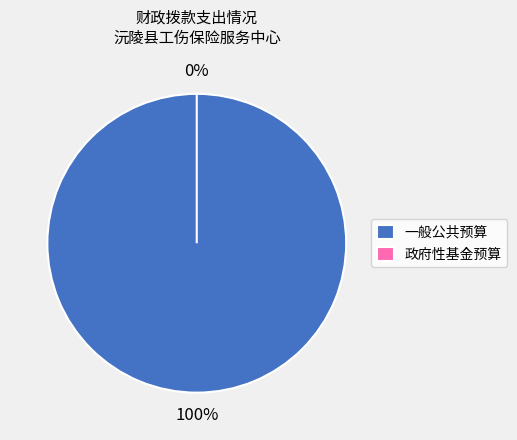

Rank the categories by value from lowest to highest.

政府性基金预算, 一般公共预算